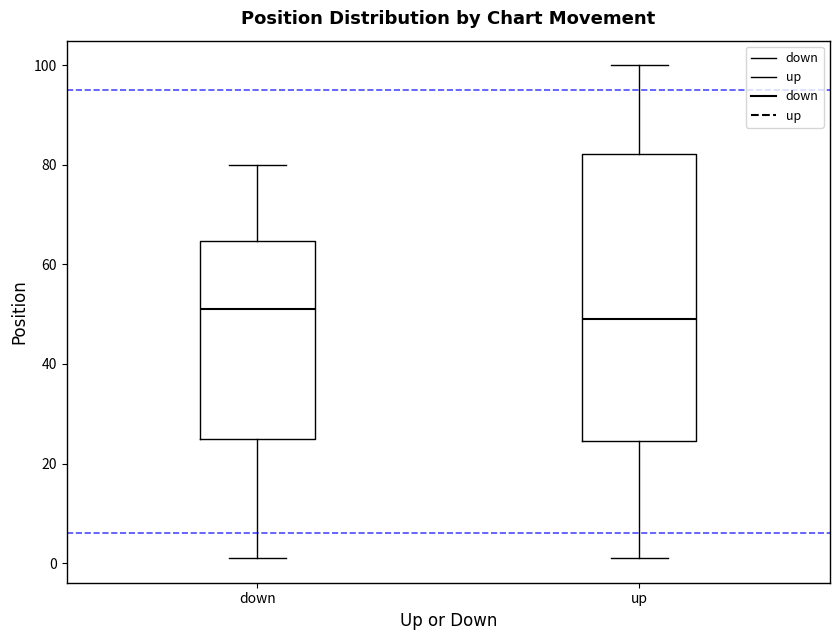

Reading left to right, read every box against the y-axis: the position of its median line, the range the box covers, and the ends of its whiskers. The values are not printed on the chart, so give them approximately, as read against the axis.

down: median 52, box 26 to 64, whiskers 2 to 80
up: median 50, box 24 to 82, whiskers 2 to 100